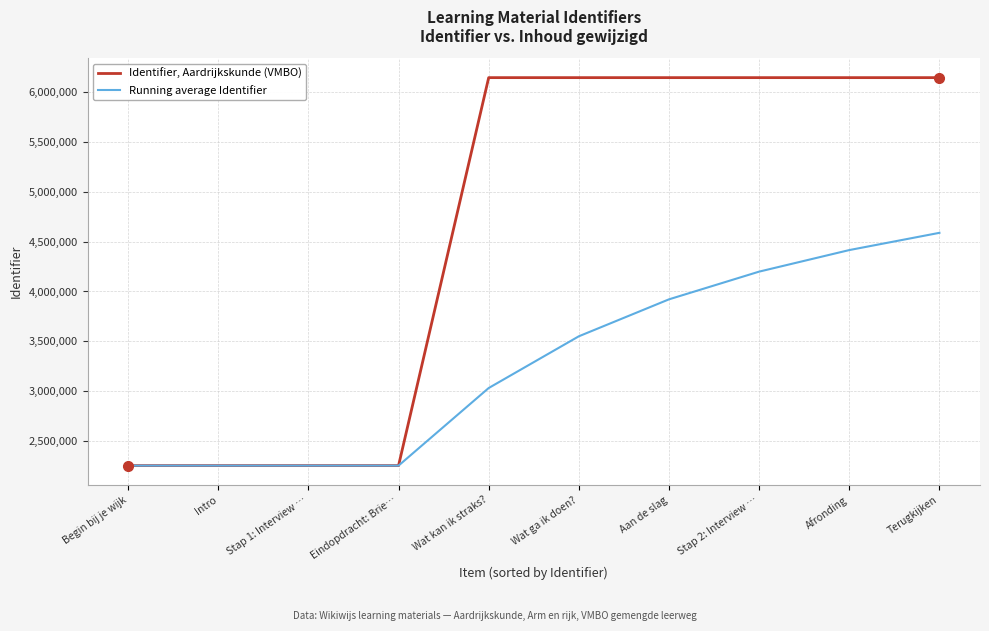

Which series has the widest spread of values?

Identifier, Aardrijkskunde (VMBO)